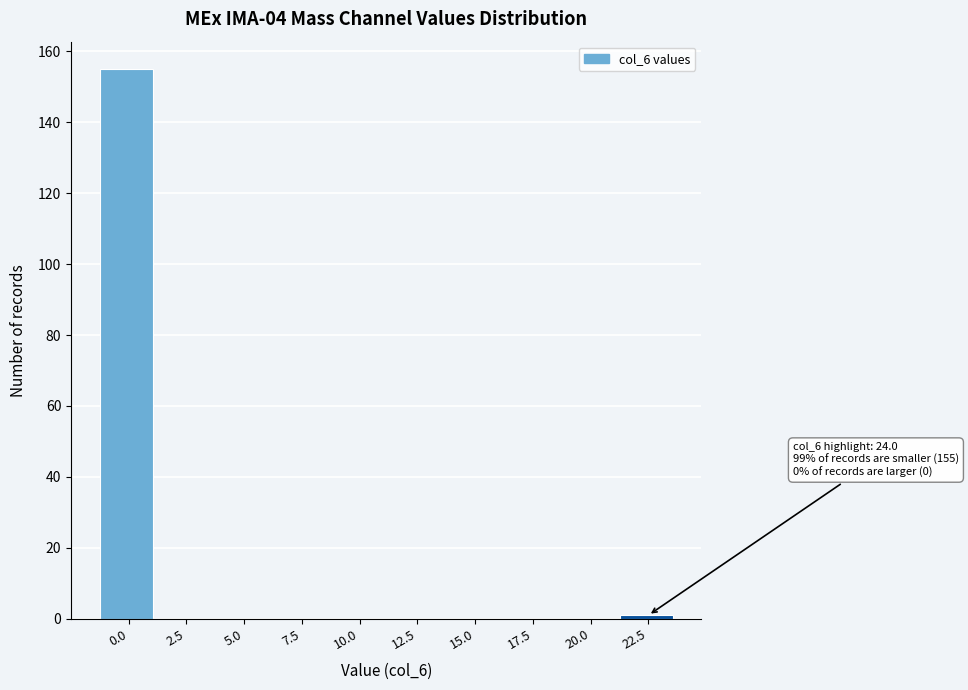

Reading left to right, extract all data points from this chart.

0.0=155	2.5=0	5.0=0	7.5=0	10.0=0	12.5=0	15.0=0	17.5=0	20.0=0	22.5=1